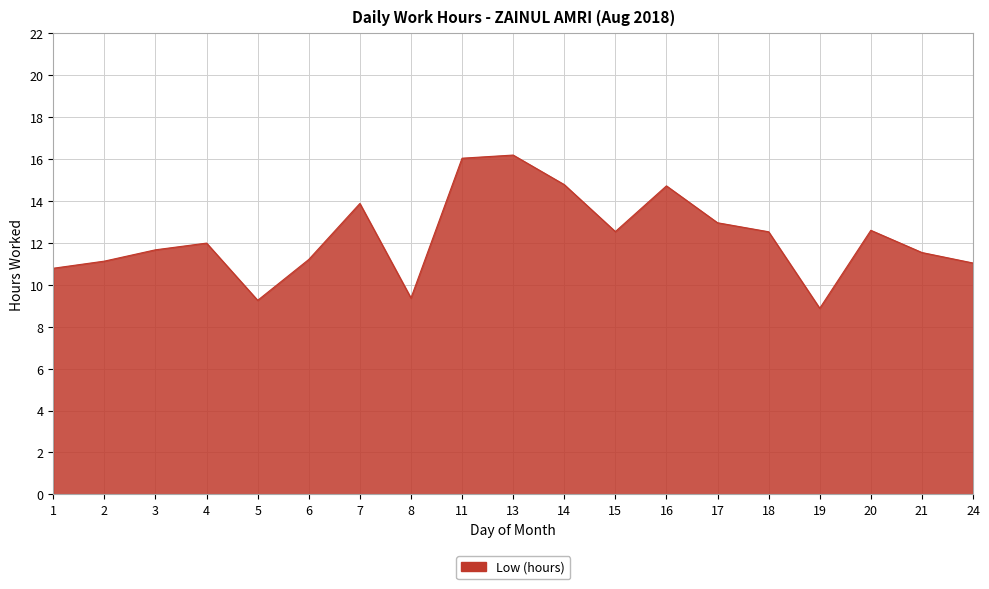

What is the minimum value shown in the chart?

8.9